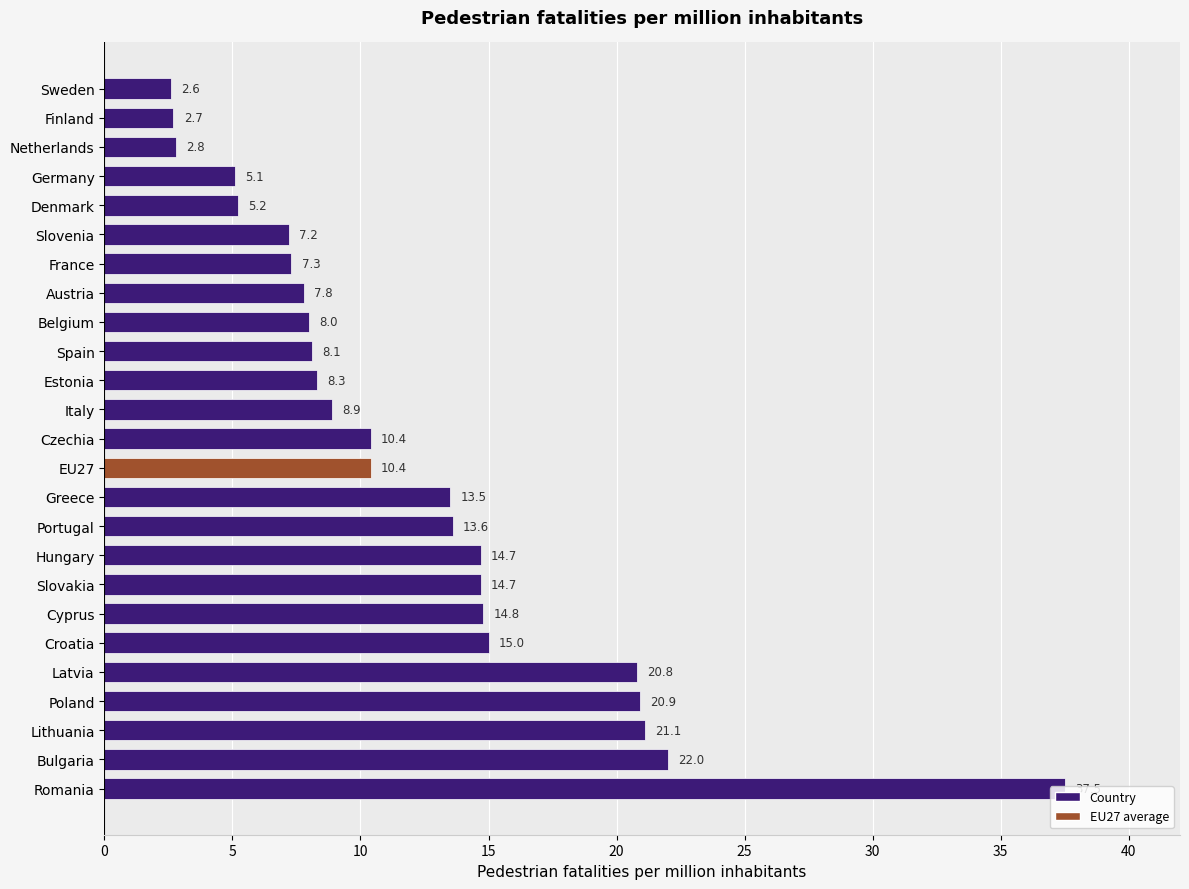

What is the greatest value displayed?

37.5